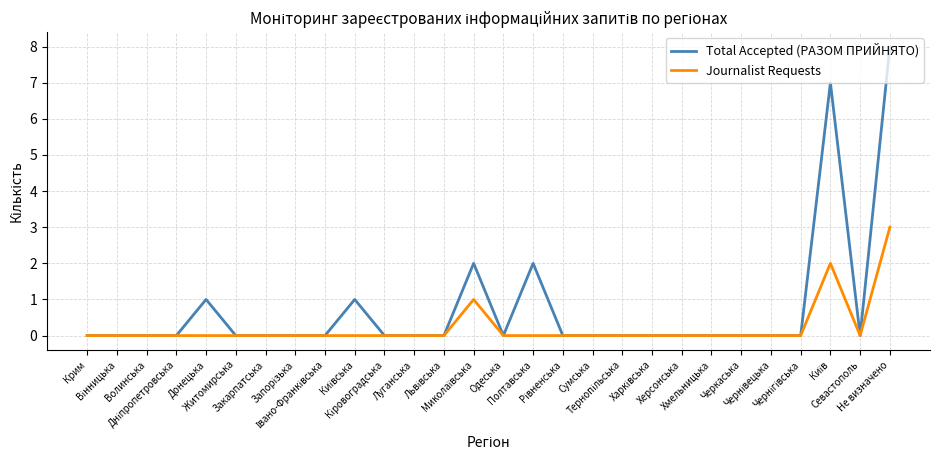

Count the Total Accepted (РАЗОМ ПРИЙНЯТО) values in the range 0 to 1.

24